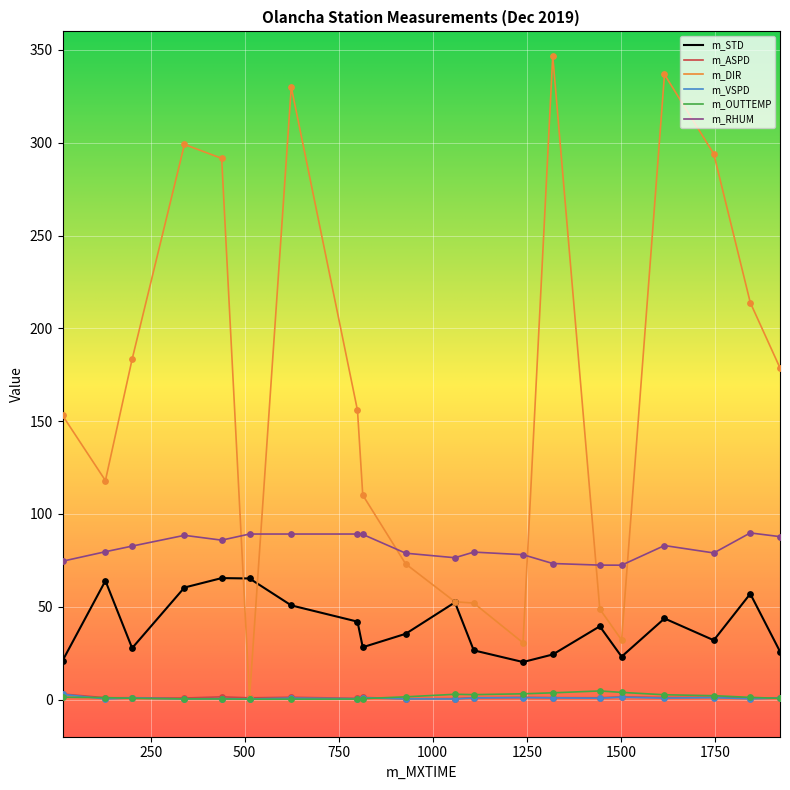

Which series has the largest total across all categories?

m_DIR